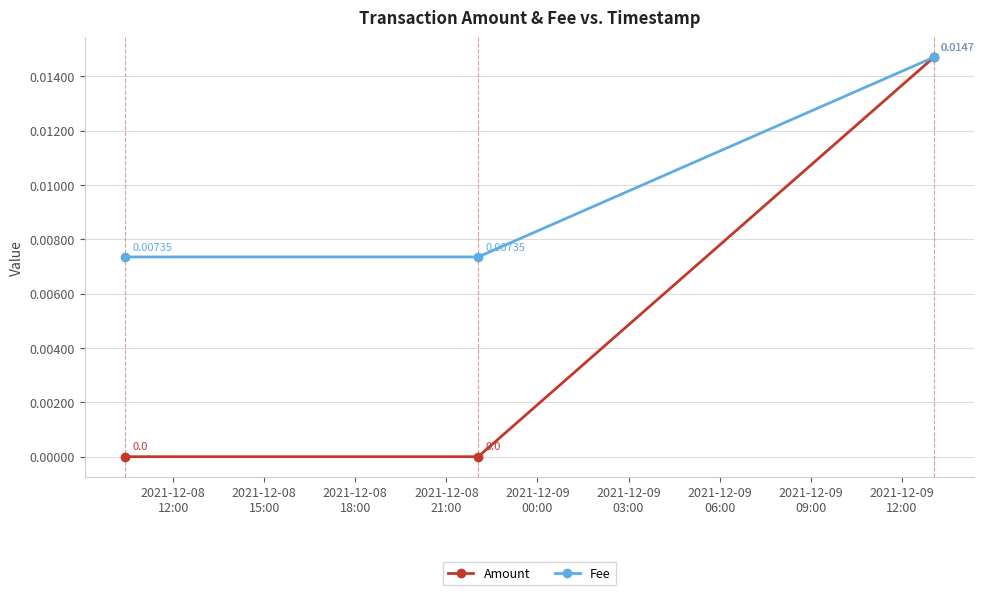

Count the Amount values in the range 0 to 1.

3